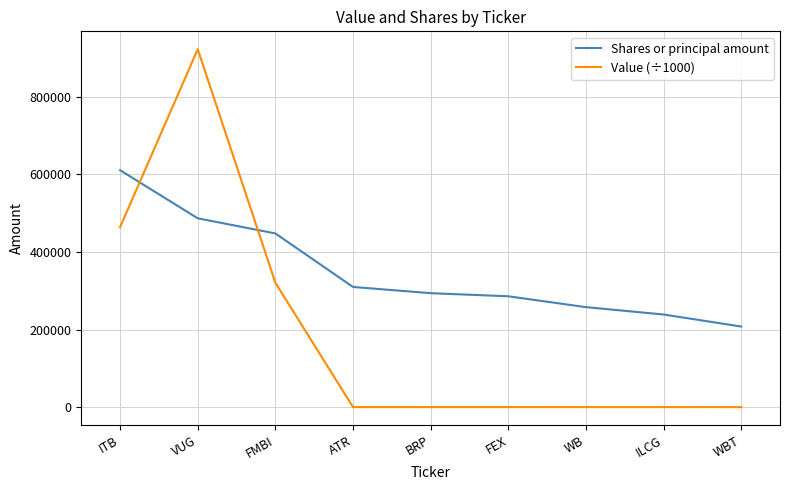

At how many categories does at least one series exceed 903647?

1